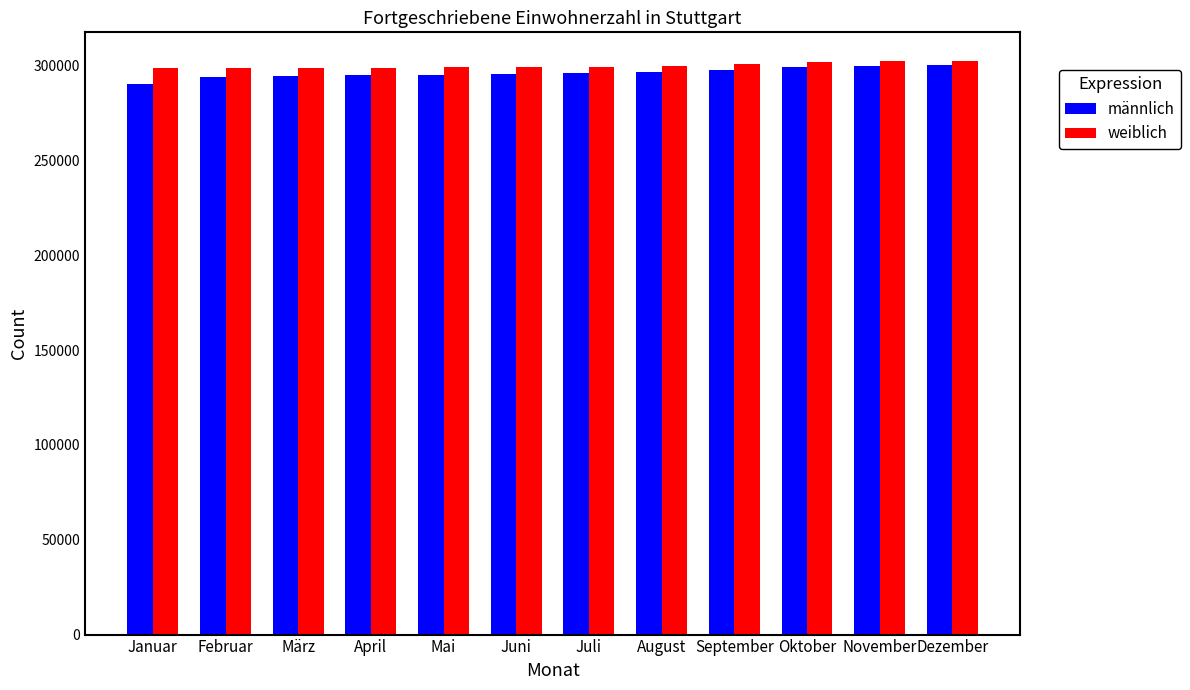

What is the difference between the second highest and second lowest values in the männlich series?

5688